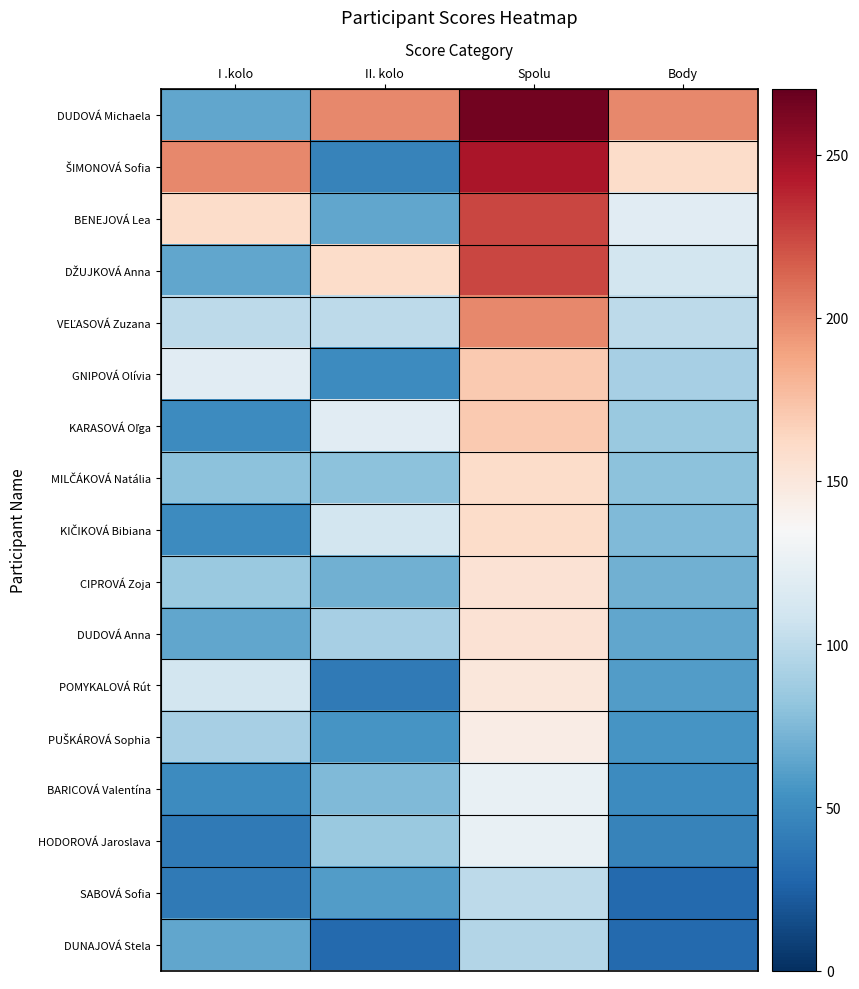

Which series has the widest spread of values?

DUDOVÁ Michaela